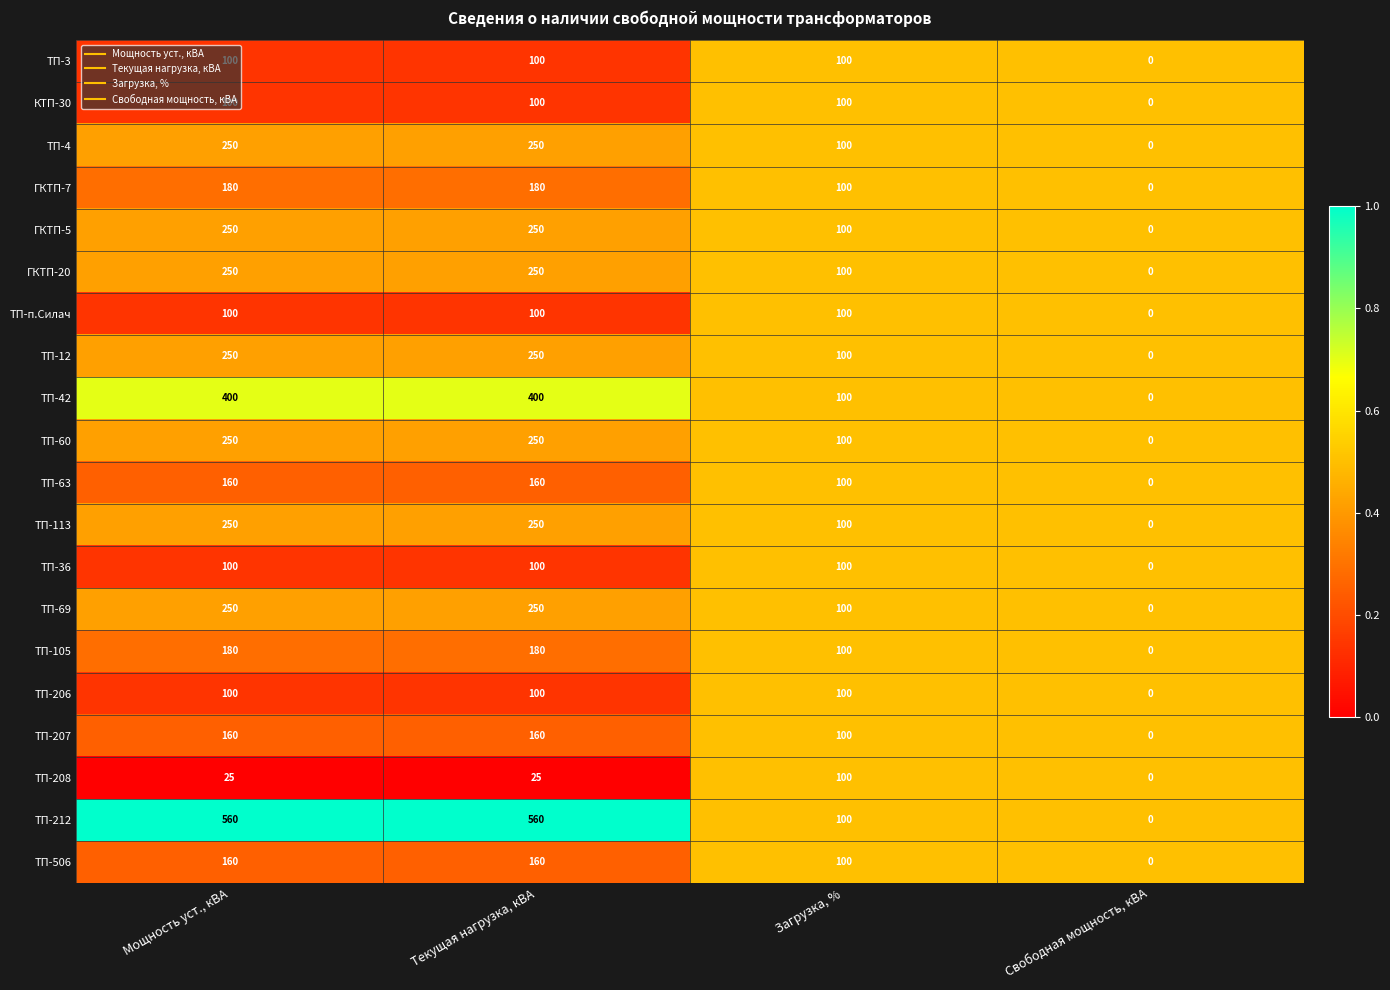

Which series has the largest range (max minus min)?

ТП-212